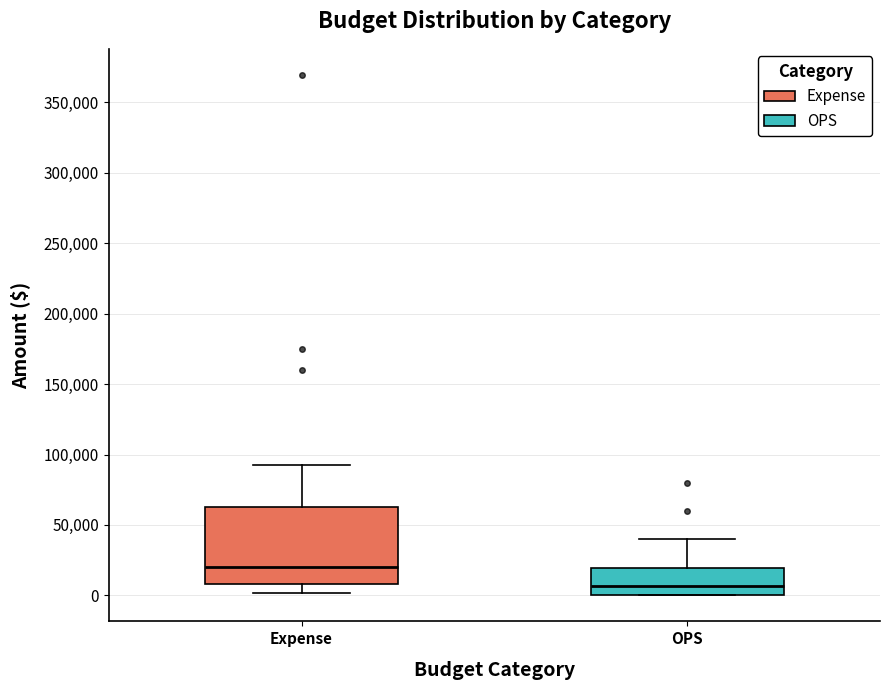

Which box has the lowest median line?

OPS